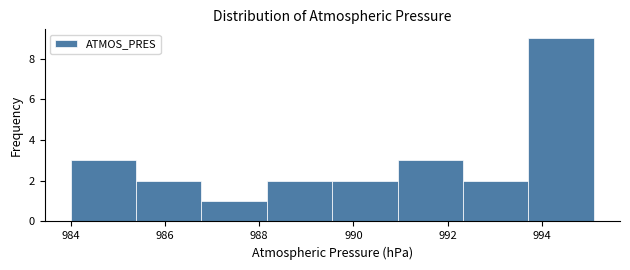

Reading left to right, transcribe this chart: for each bar, give the range it covers on the x-axis and its height. Neither the bar edges nor the heights are printed on the chart, so give them approximately, as read against the axes.

984.0 to 985.4: 3
985.4 to 986.8: 2
986.8 to 988.2: 1
988.2 to 989.6: 2
989.6 to 991.0: 2
991.0 to 992.4: 3
992.4 to 993.8: 2
993.8 to 995.2: 9